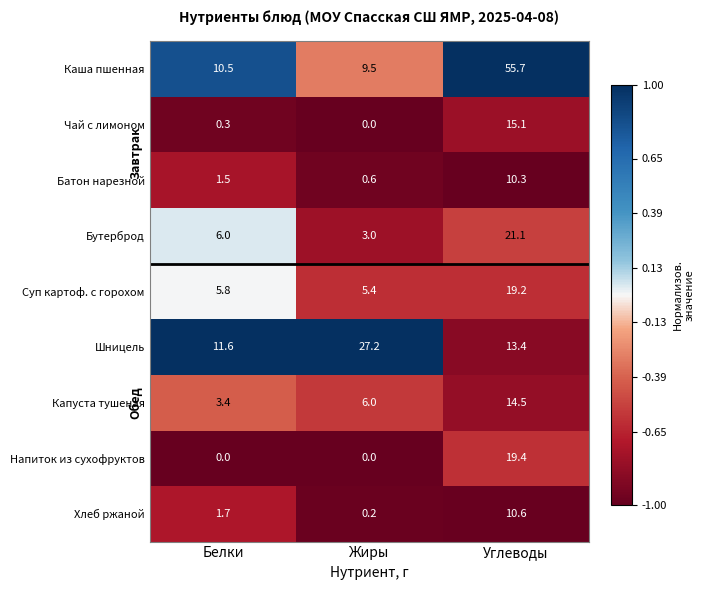

Which series has the largest total across all categories?

Каша пшенная